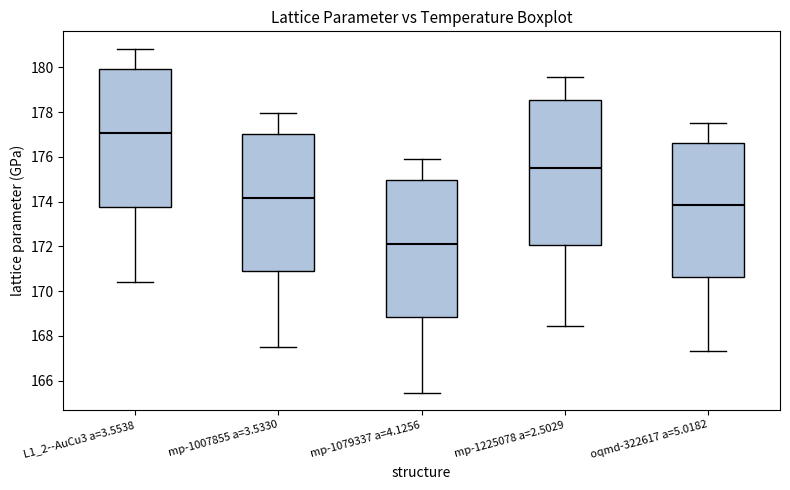

Reading left to right, transcribe this box plot: for each box, give where its median line is, the range the box spans, and where its two whiskers end, as read against the y-axis. The values are not printed on the chart, so give them approximately, as read against the axis.

L1_2--AuCu3 a=3.5538: median 177.0, box 173.8 to 180.0, whiskers 170.4 to 180.8
mp-1007855 a=3.5330: median 174.2, box 170.8 to 177.0, whiskers 167.4 to 178.0
mp-1079337 a=4.1256: median 172.2, box 168.8 to 175.0, whiskers 165.4 to 176.0
mp-1225078 a=2.5029: median 175.6, box 172.0 to 178.6, whiskers 168.4 to 179.6
oqmd-322617 a=5.0182: median 173.8, box 170.6 to 176.6, whiskers 167.4 to 177.6